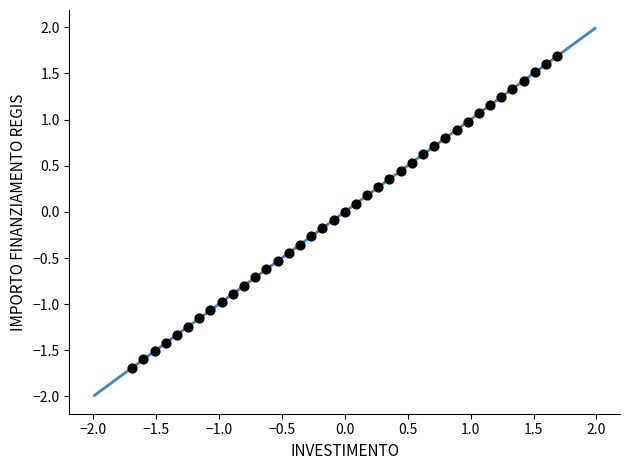

What is the range of X values (max minus min)?

3.4